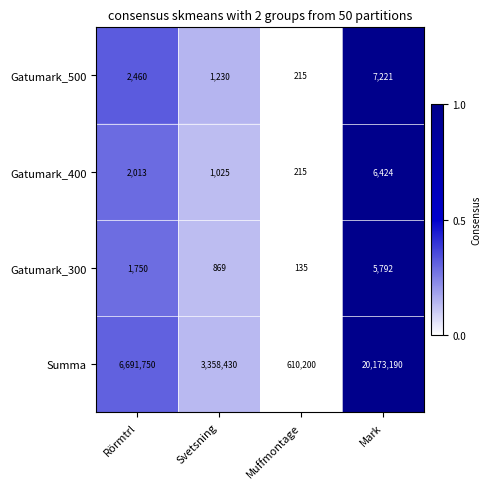

What is the sum of all Gatumark_500 values?

11126